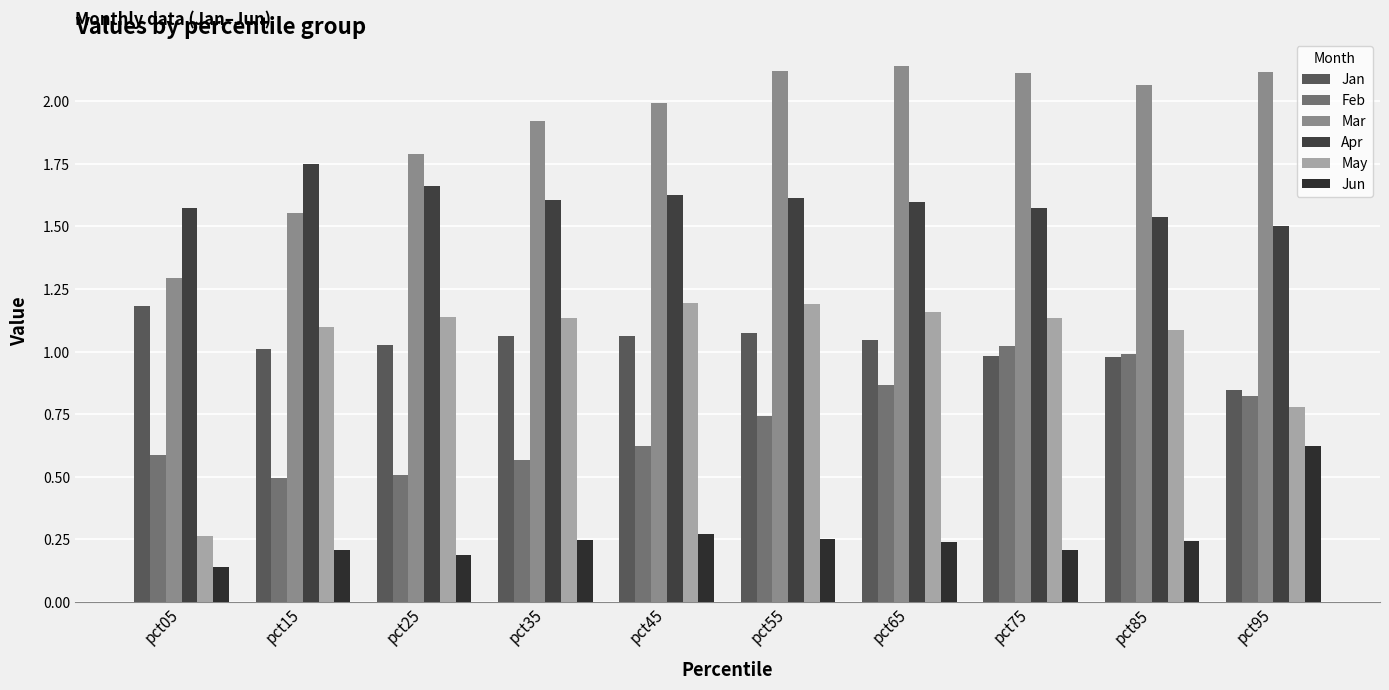

Which has a higher value, pct25 or pct95?

pct25